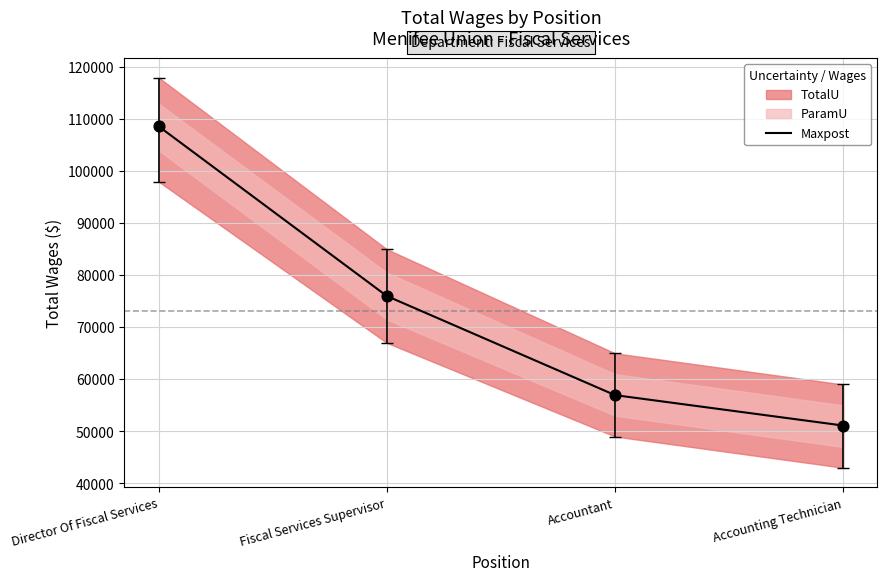

What is the ratio of the value at Director Of Fiscal Services to the value at Accounting Technician?

2.1